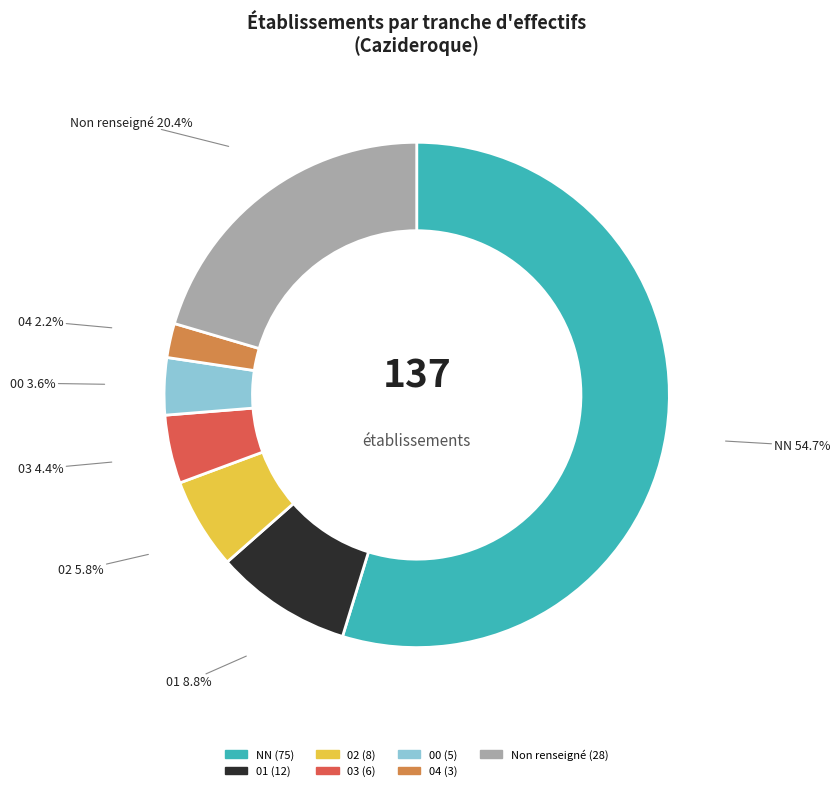

Does any single category account for the majority?

Yes